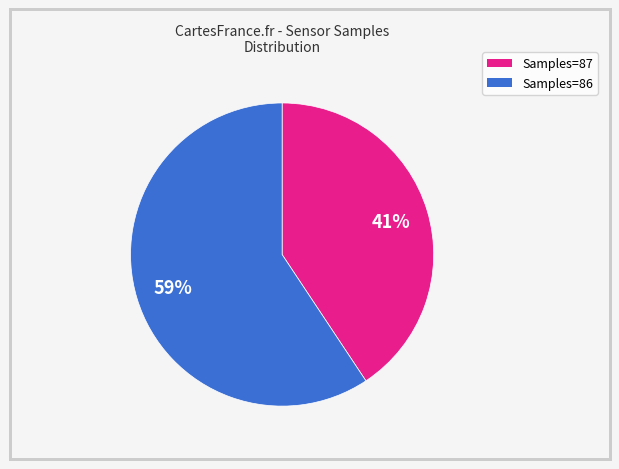

Is there a majority slice in this chart?

Yes